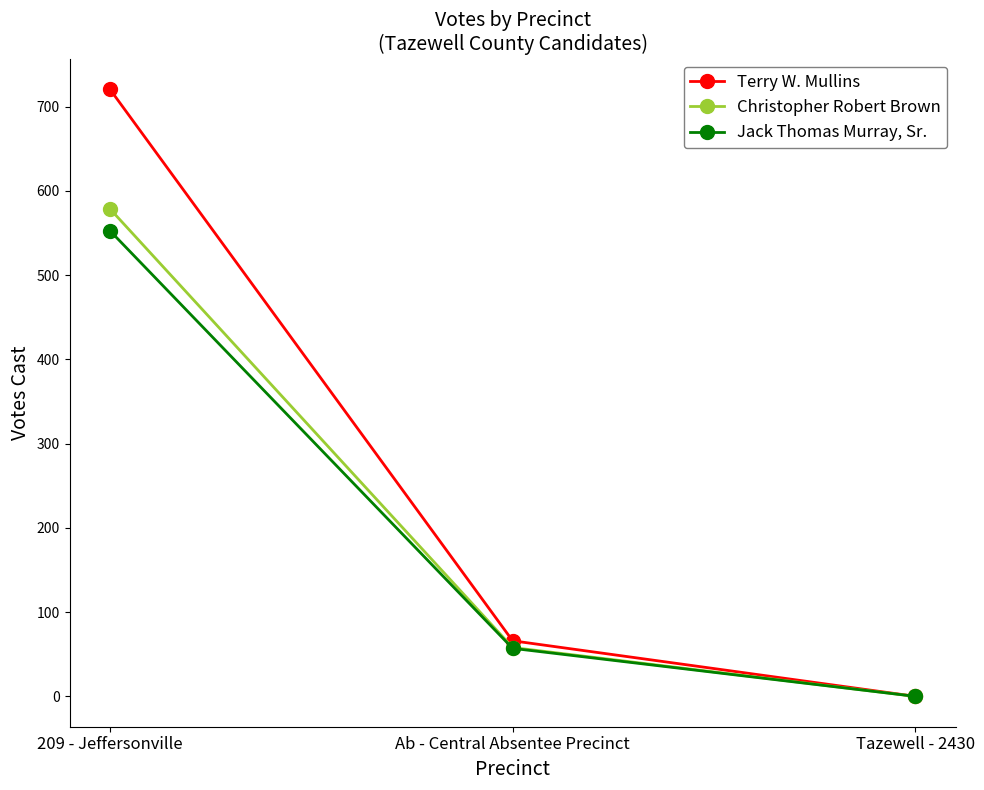

What position from the right is Tazewell - 2430?

1